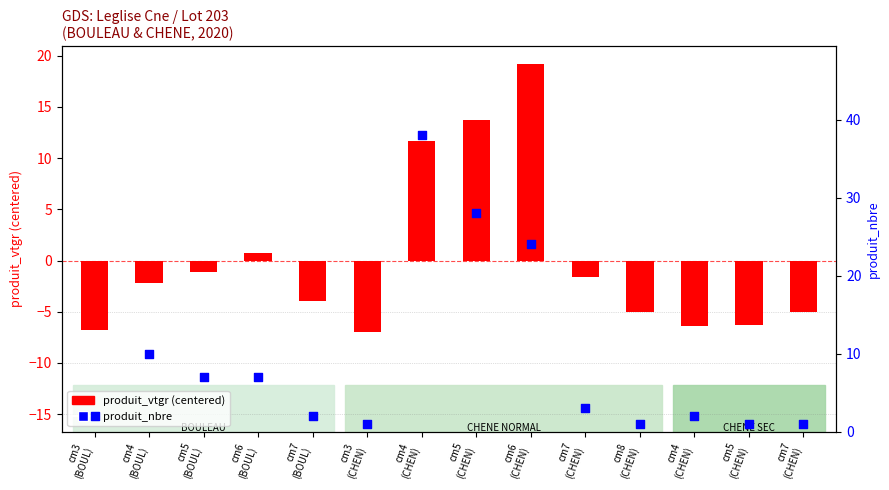

What is the total value across all series at cm8
(CHEN)?

-4.0